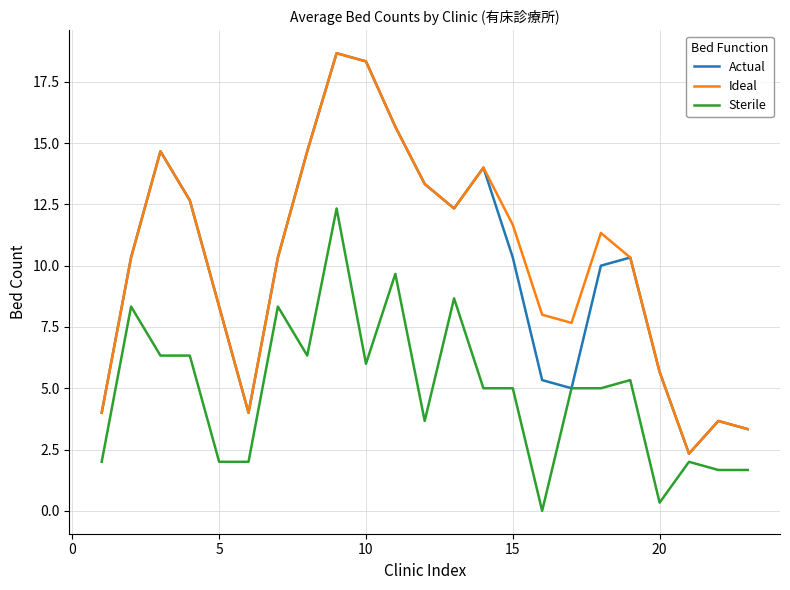

Reading left to right, what are all the values shown in this chart?

Actual: 4.0	10.3	14.7	12.7	8.3	4.0	10.3	14.7	18.7	18.3	15.7	13.3	12.3	14.0	10.3	5.3	5.0	10.0	10.3	5.7	2.3	3.7	3.3
Ideal: 4.0	10.3	14.7	12.7	8.3	4.0	10.3	14.7	18.7	18.3	15.7	13.3	12.3	14.0	11.7	8.0	7.7	11.3	10.3	5.7	2.3	3.7	3.3
Sterile: 2.0	8.3	6.3	6.3	2.0	2.0	8.3	6.3	12.3	6.0	9.7	3.7	8.7	5.0	5.0	0.0	5.0	5.0	5.3	0.3	2.0	1.7	1.7